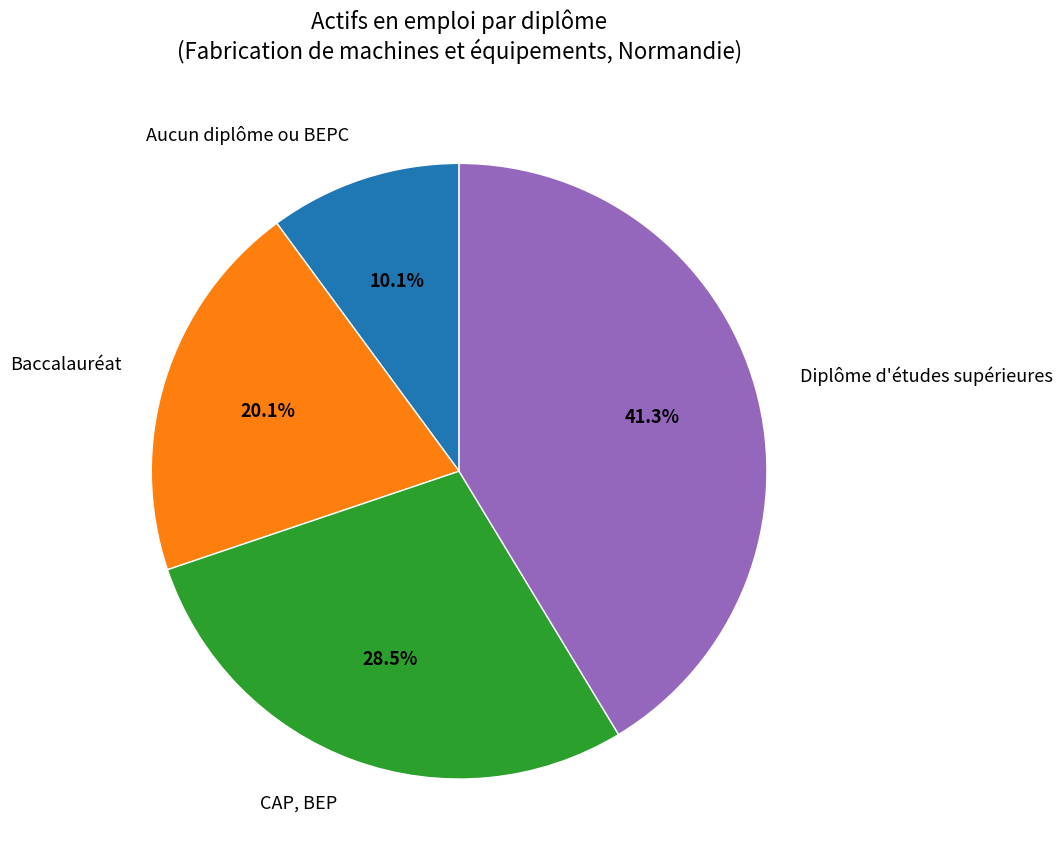

To the nearest percent, what is the average slice percentage?

25%